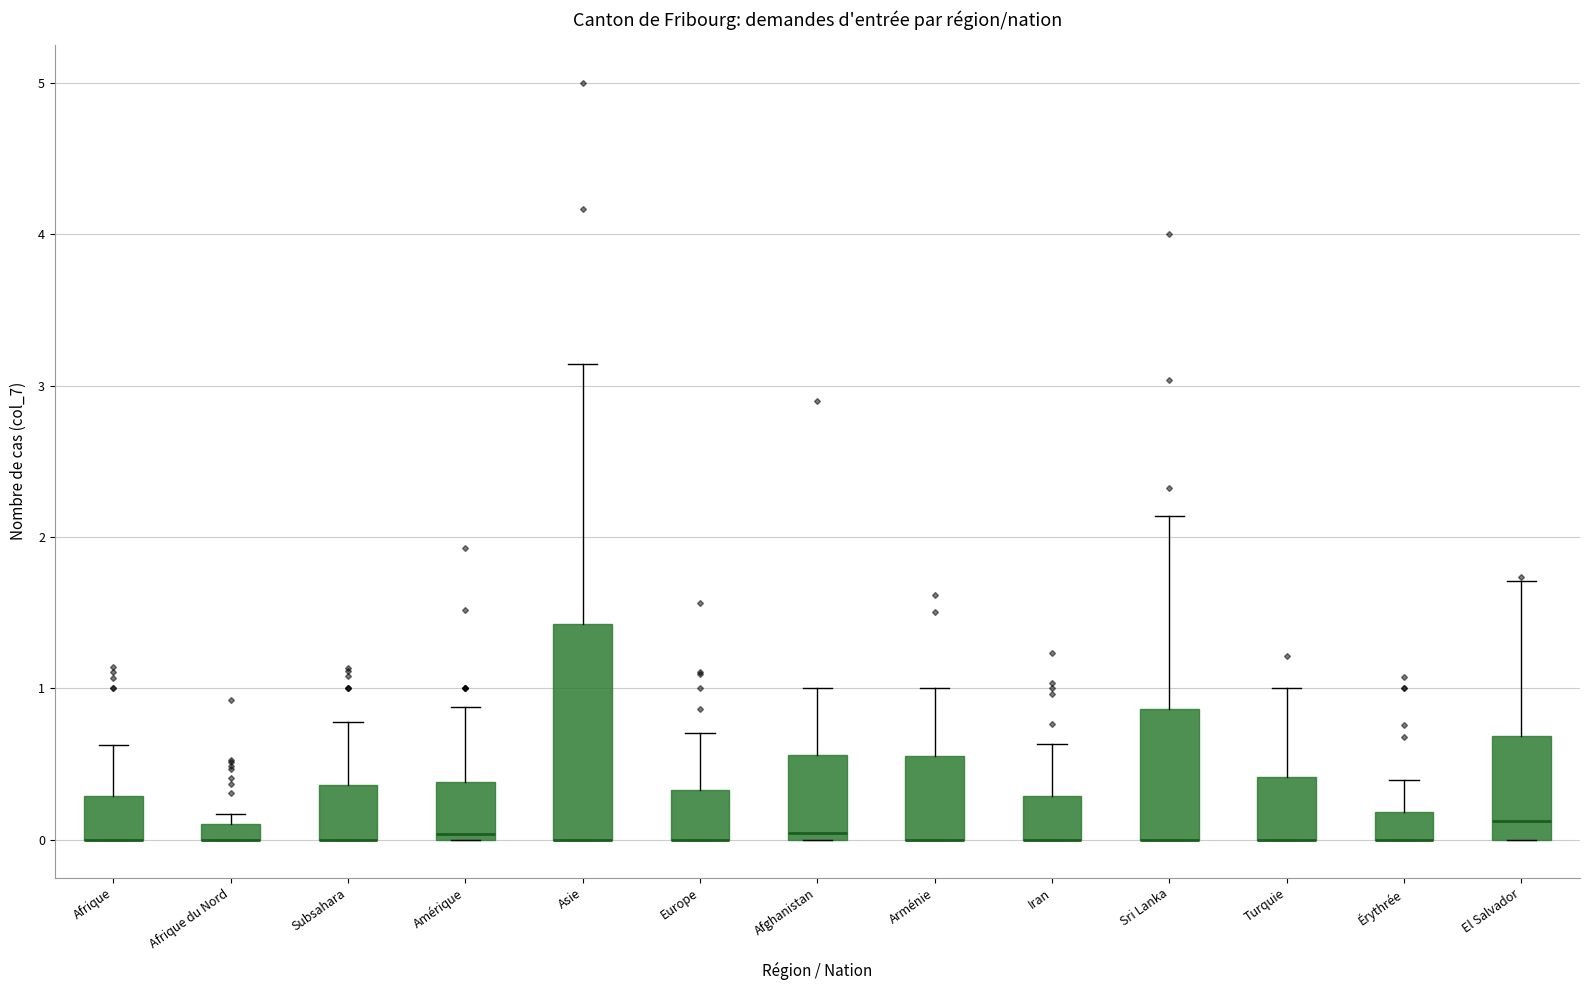

Where does the upper whisker of the box for El Salvador end on the y-axis? The values are not printed on the chart, so give them approximately, as read against the axis.

1.7